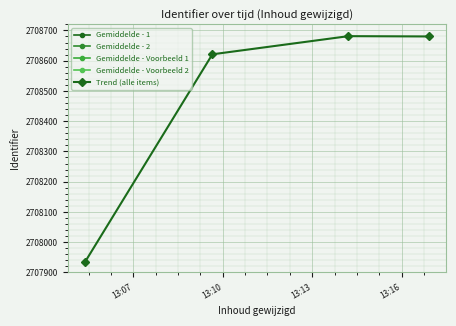

What is the value of the Trend (alle items) point at the 3rd from the left?

2708681